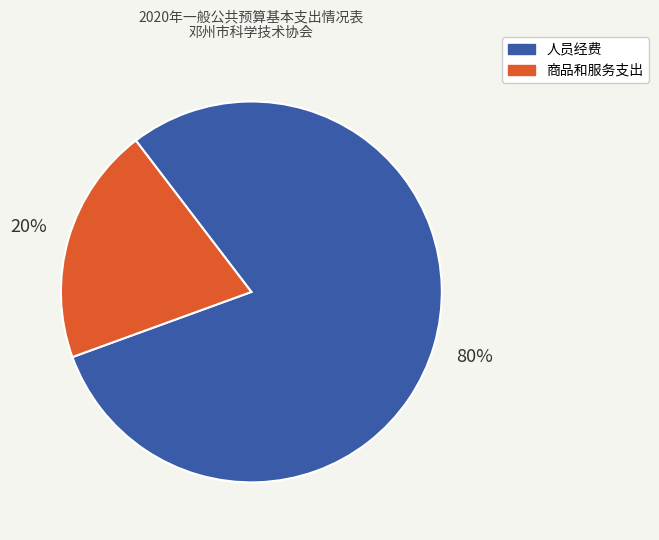

To the nearest percent, what is the difference between the largest and smallest slice percentages?

60%